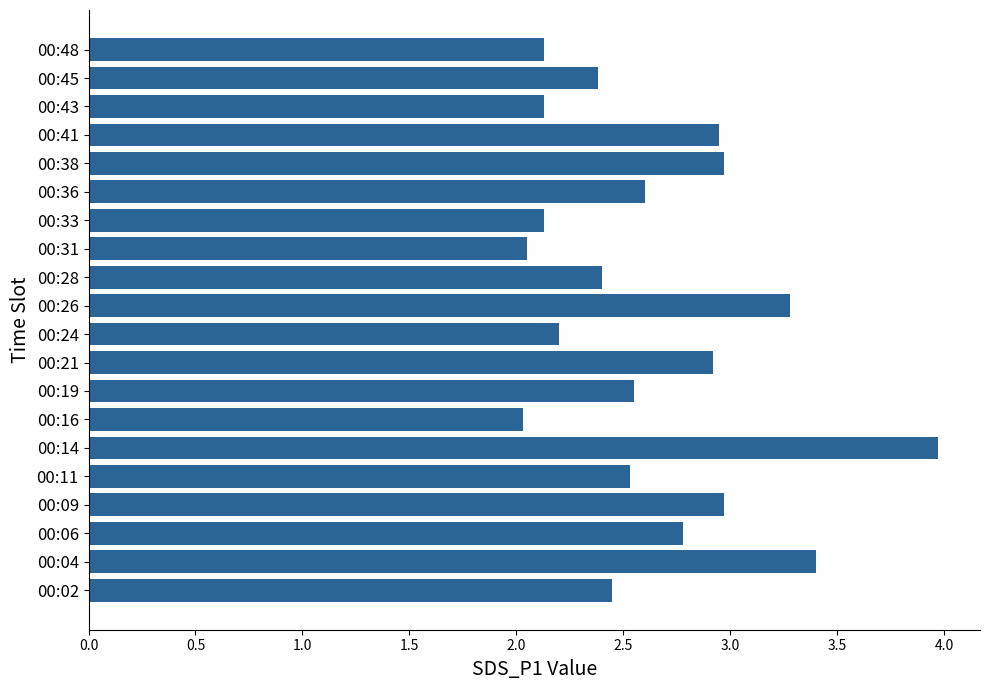

What is the difference between the values at 00:43 and 00:21?

0.8